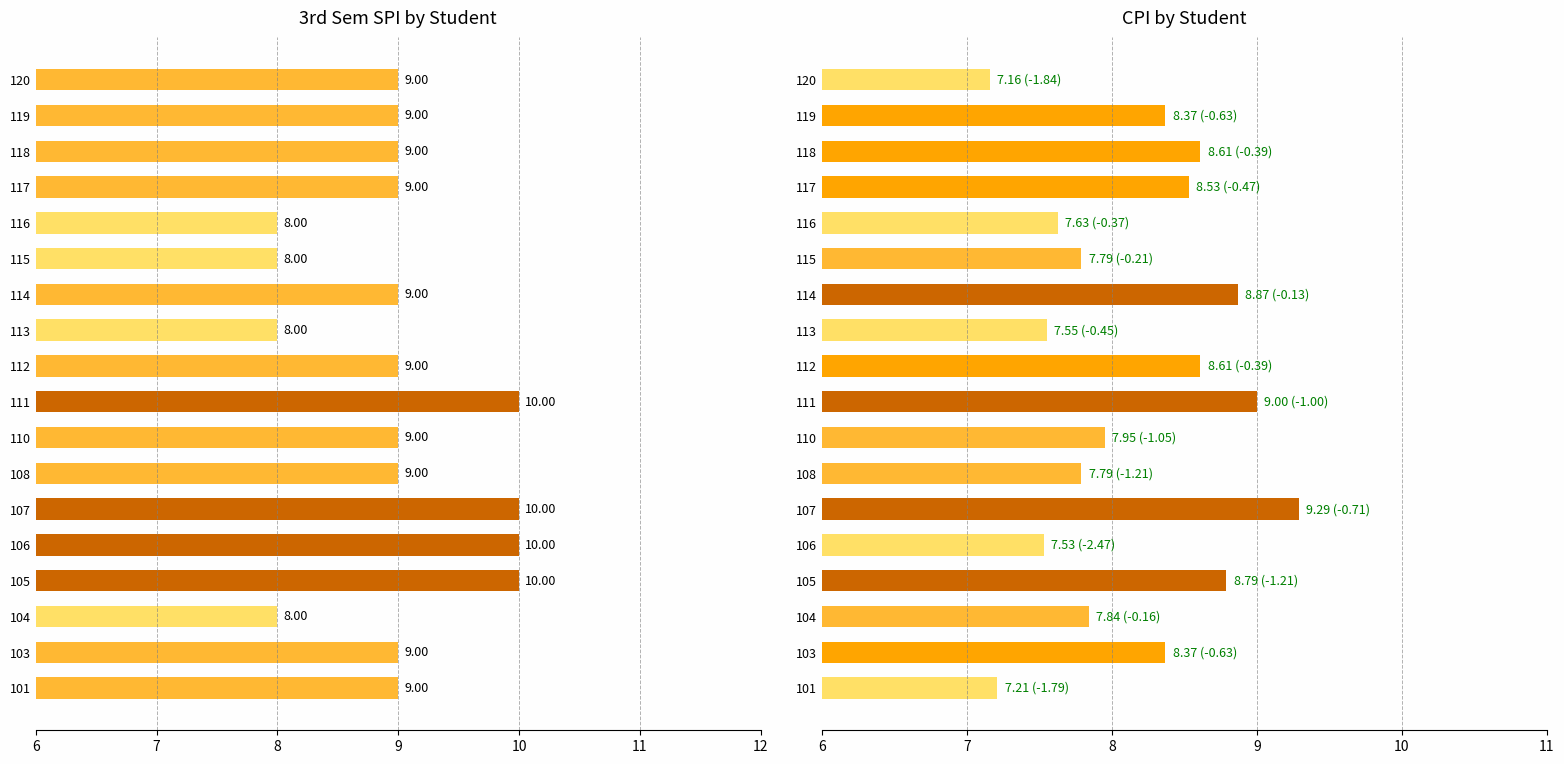

What are all the series names shown in the legend?

SPI 3rd Sem, CPI